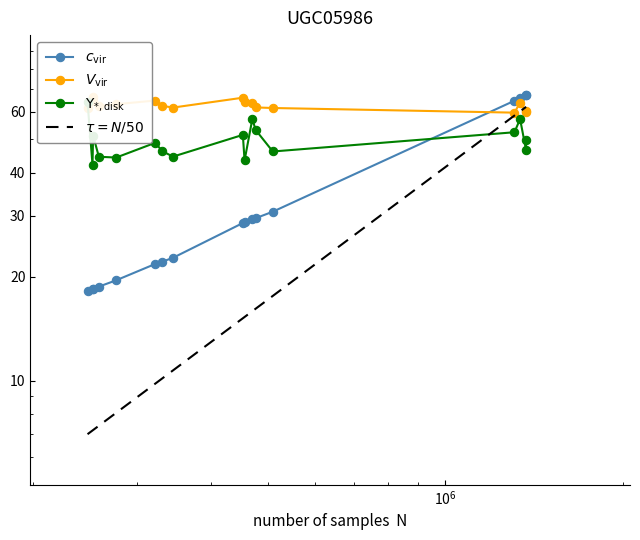

Where is the first local maximum for V_vir?

252818